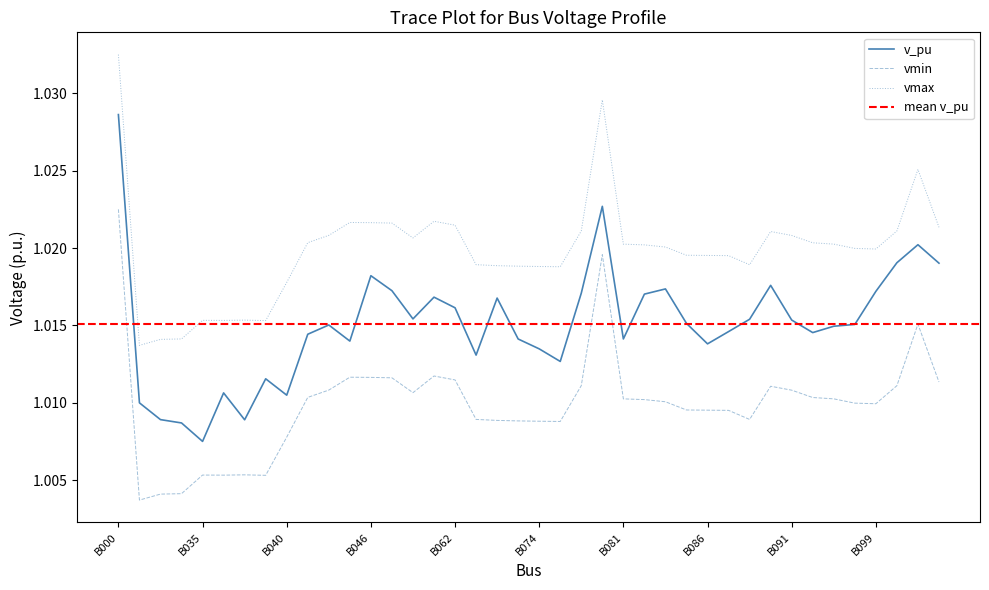

At which label is vmin closest to 1?

B031